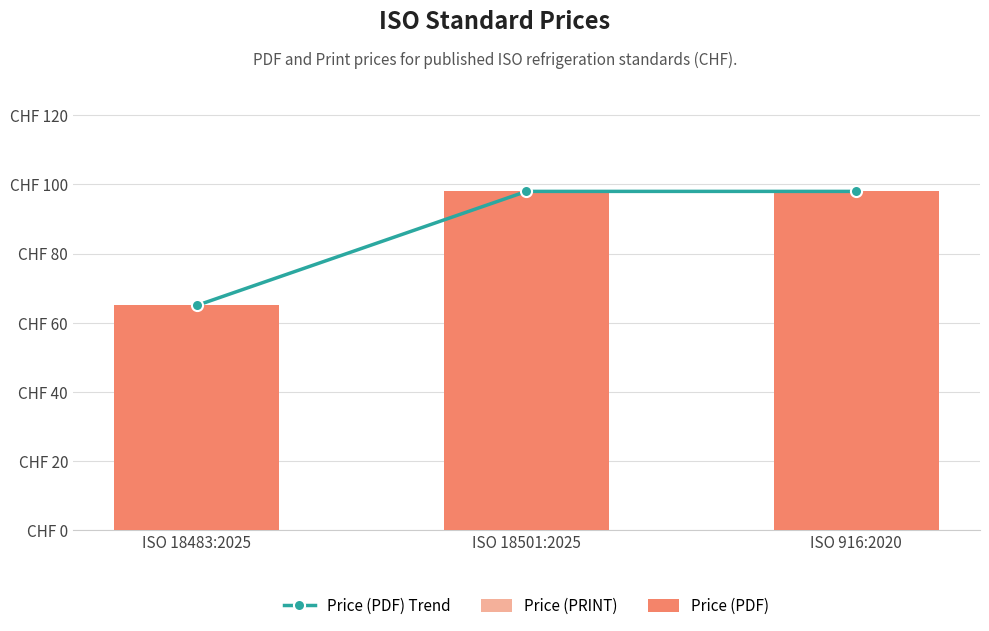

What are all the series names shown in the legend?

Price (PDF) Trend, Price (PRINT), Price (PDF)